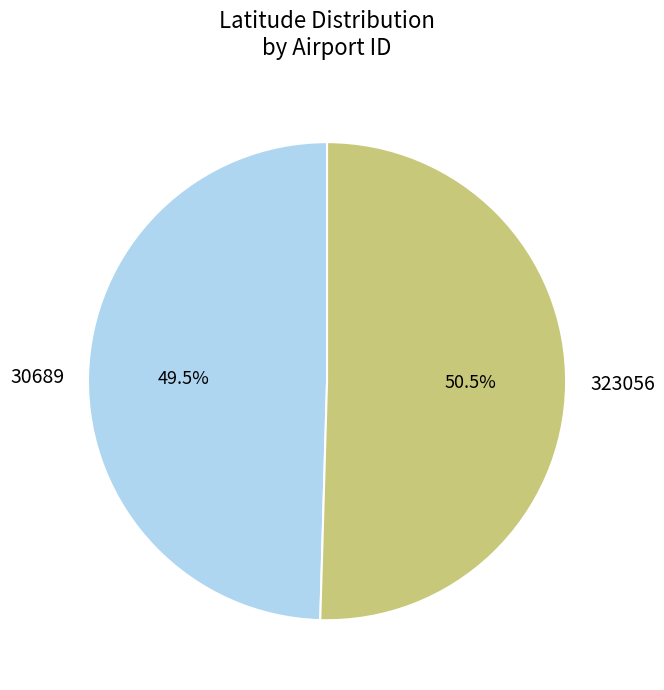

To the nearest percent, what is the difference between the largest and smallest slice percentages?

1%